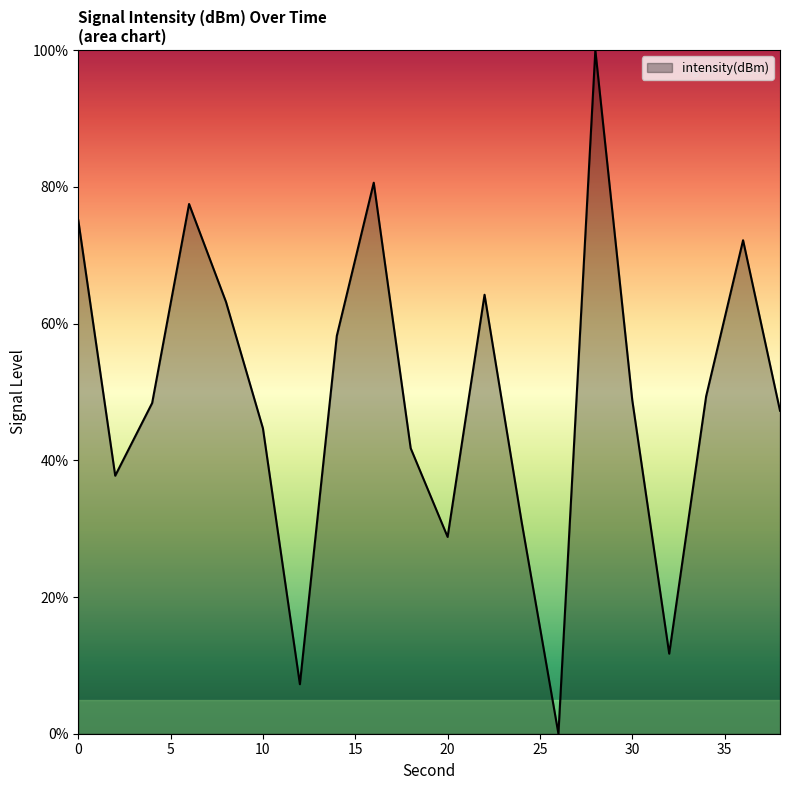

What is the difference between the maximum and minimum values?

100.0